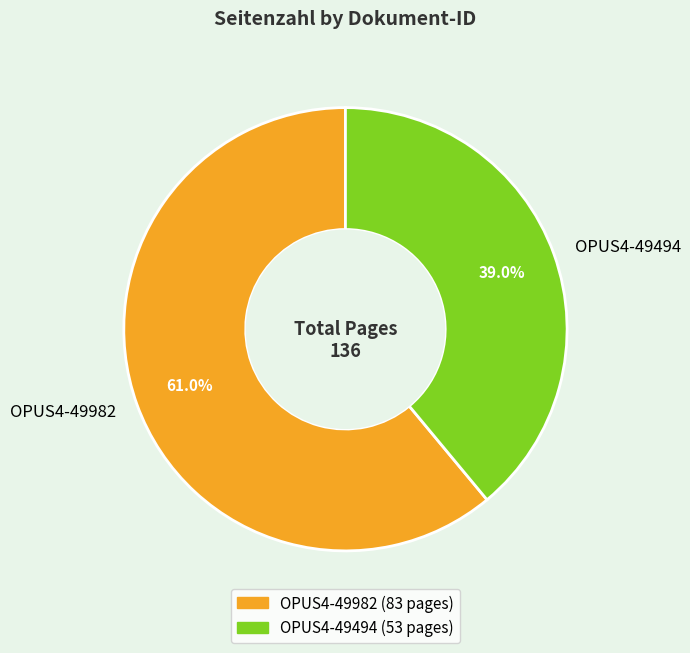

Rank the categories by value from lowest to highest.

OPUS4-49494, OPUS4-49982